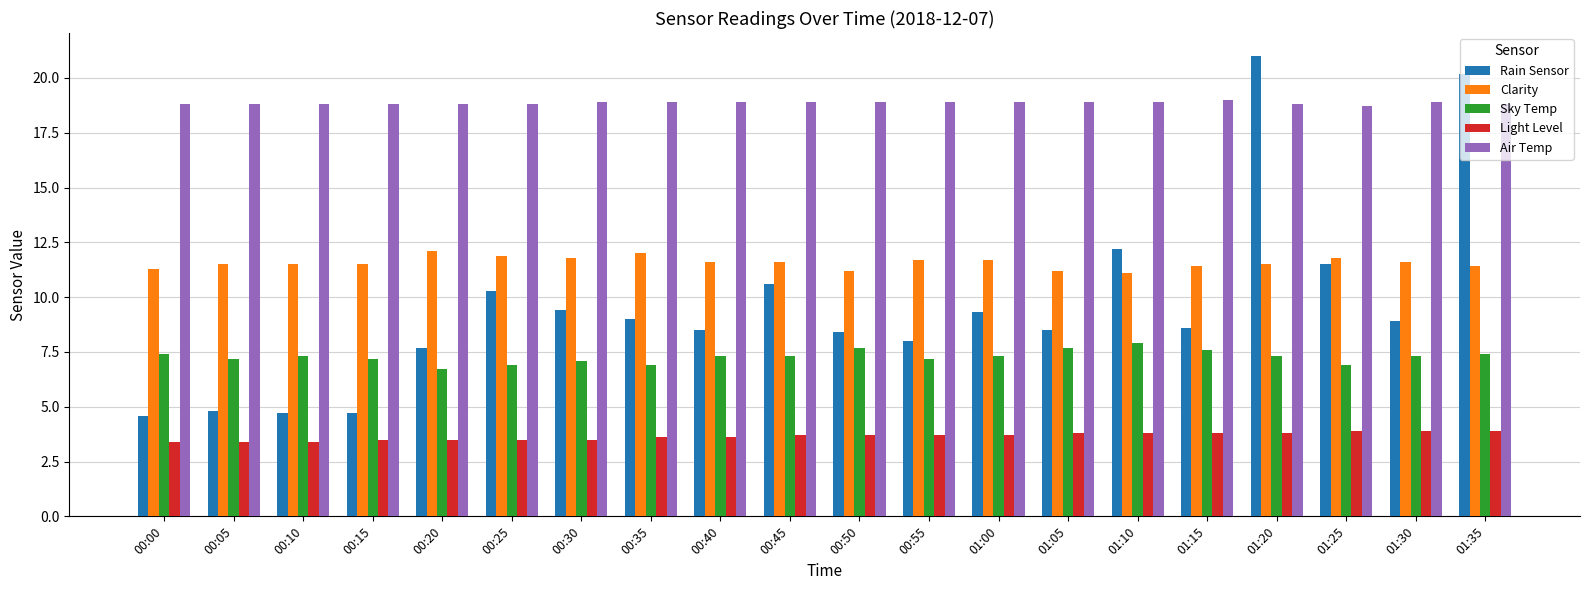

What is the label of the 4th bar from the right?

01:20